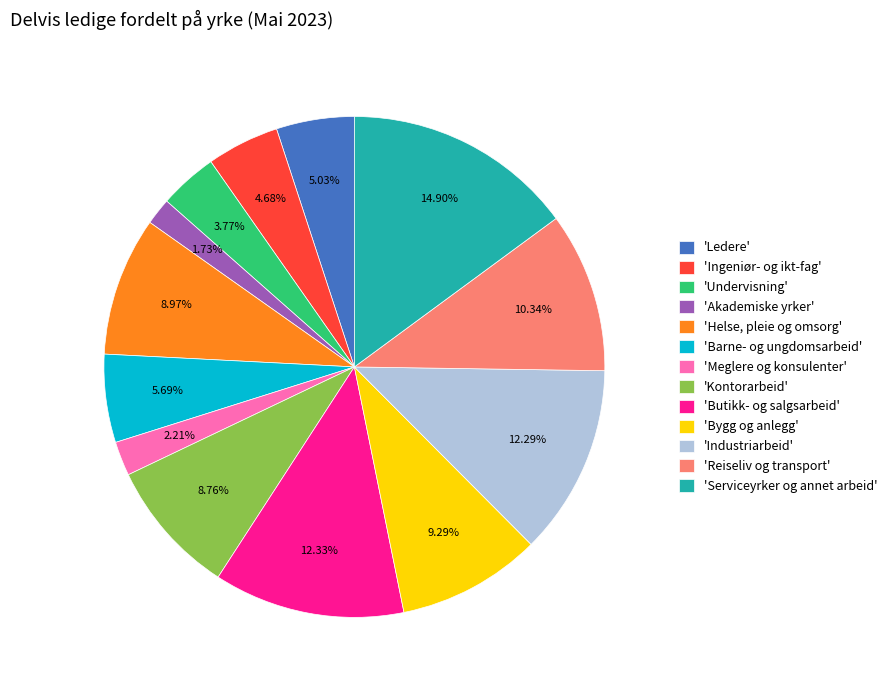

Which slice is the largest?

'Serviceyrker og annet arbeid'